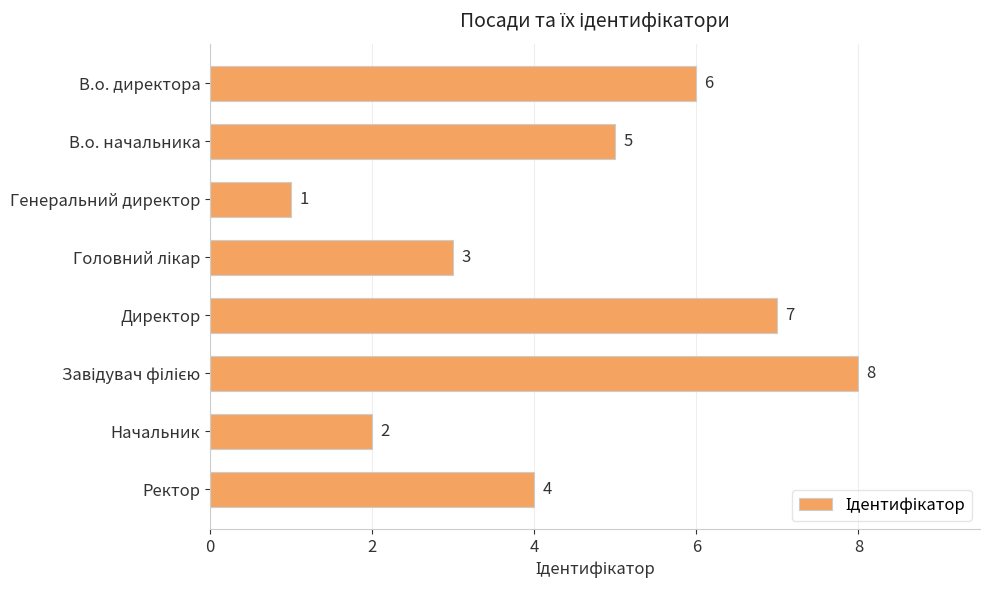

What is the difference between the maximum and minimum values?

7